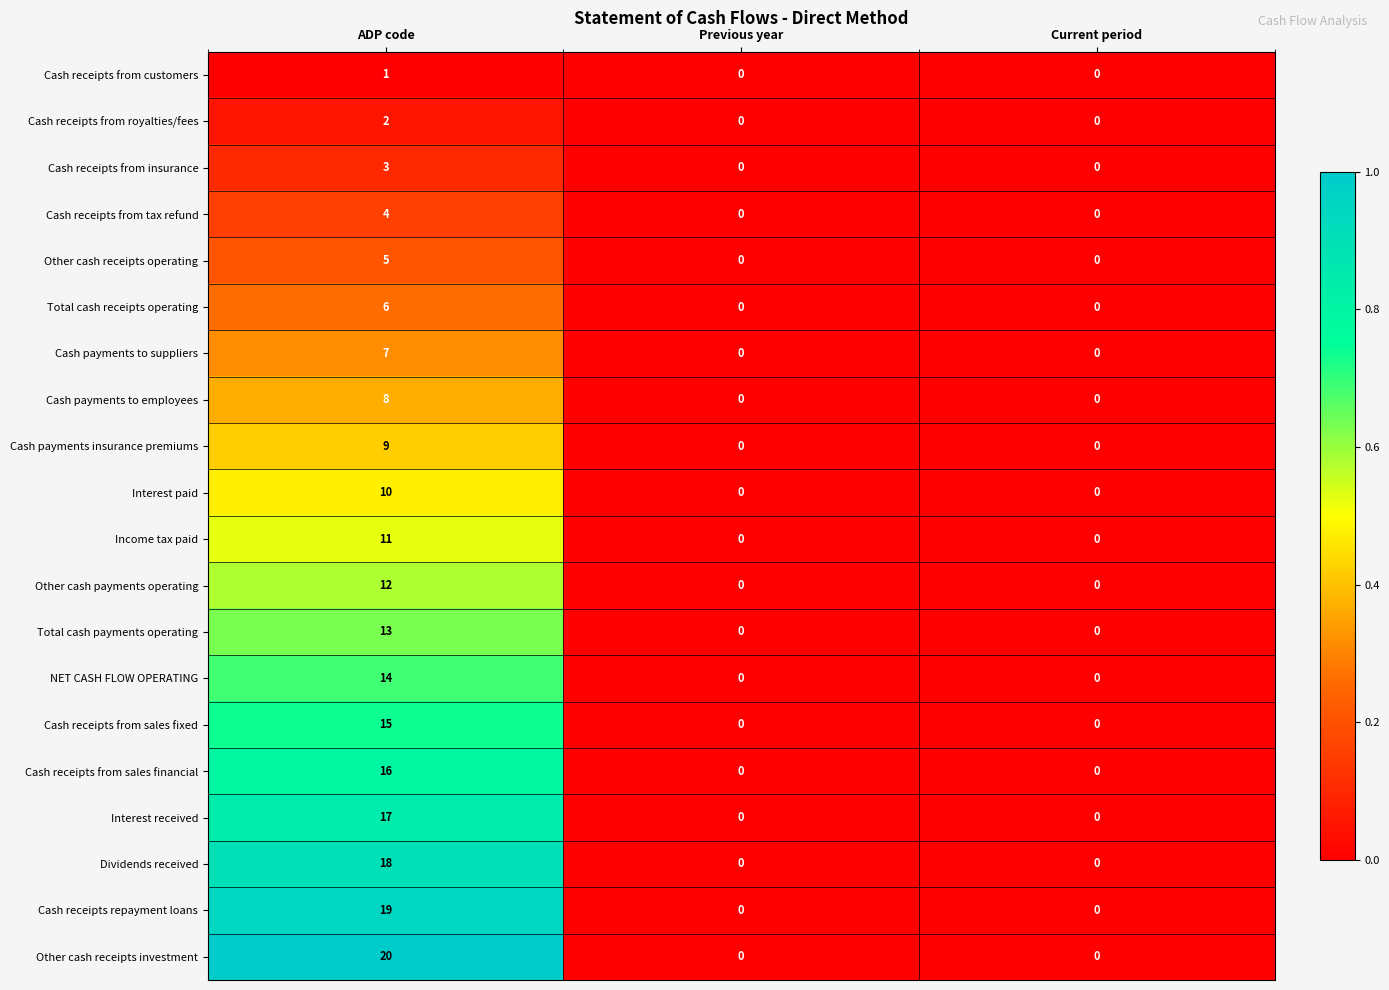

What is the total value across all series at ADP code?

210